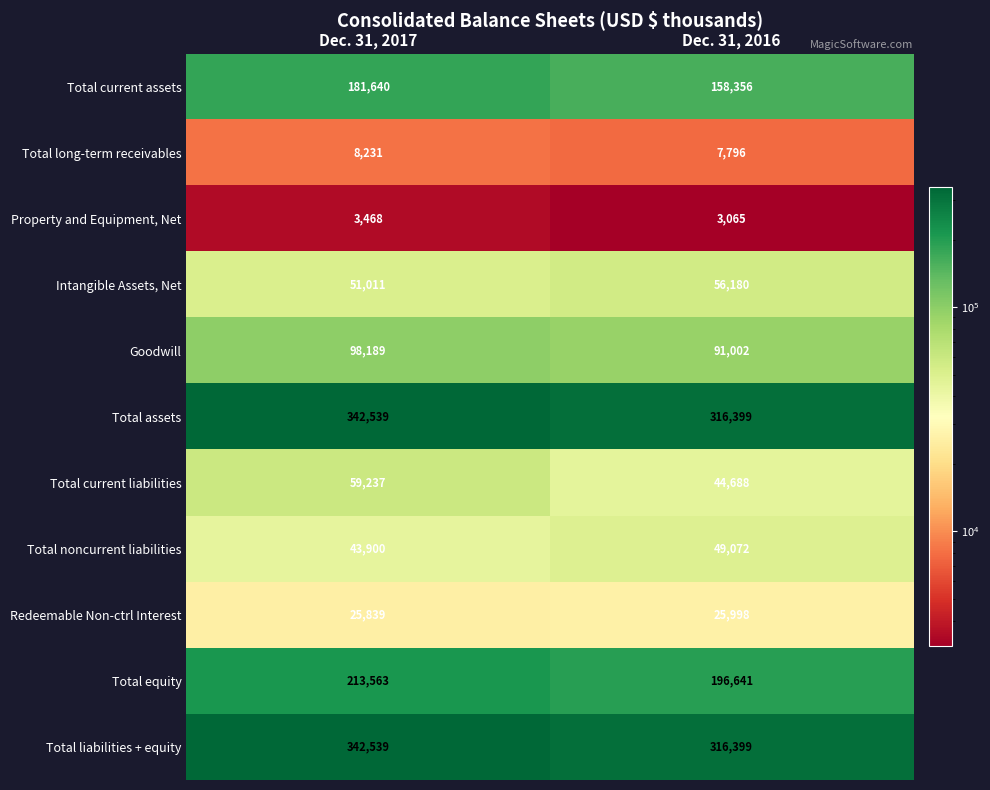

At how many categories does at least one series exceed 85229?

2